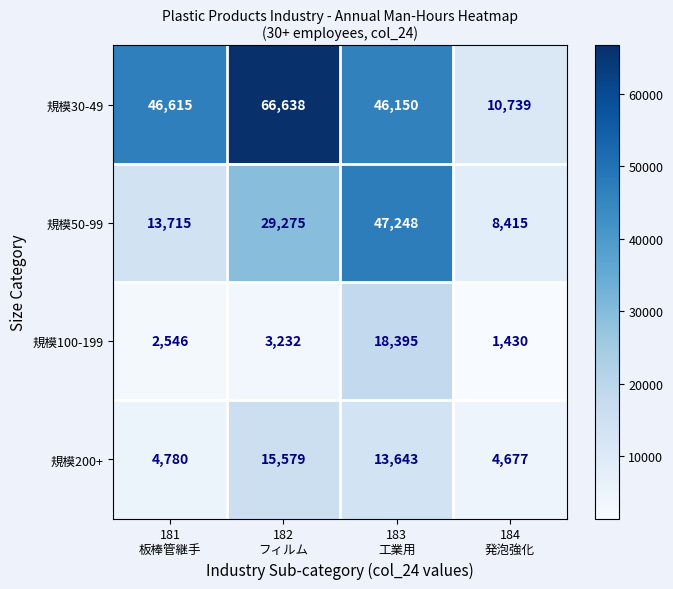

Rank the series by their maximum value, from lowest to highest.

規模200+, 規模100-199, 規模50-99, 規模30-49